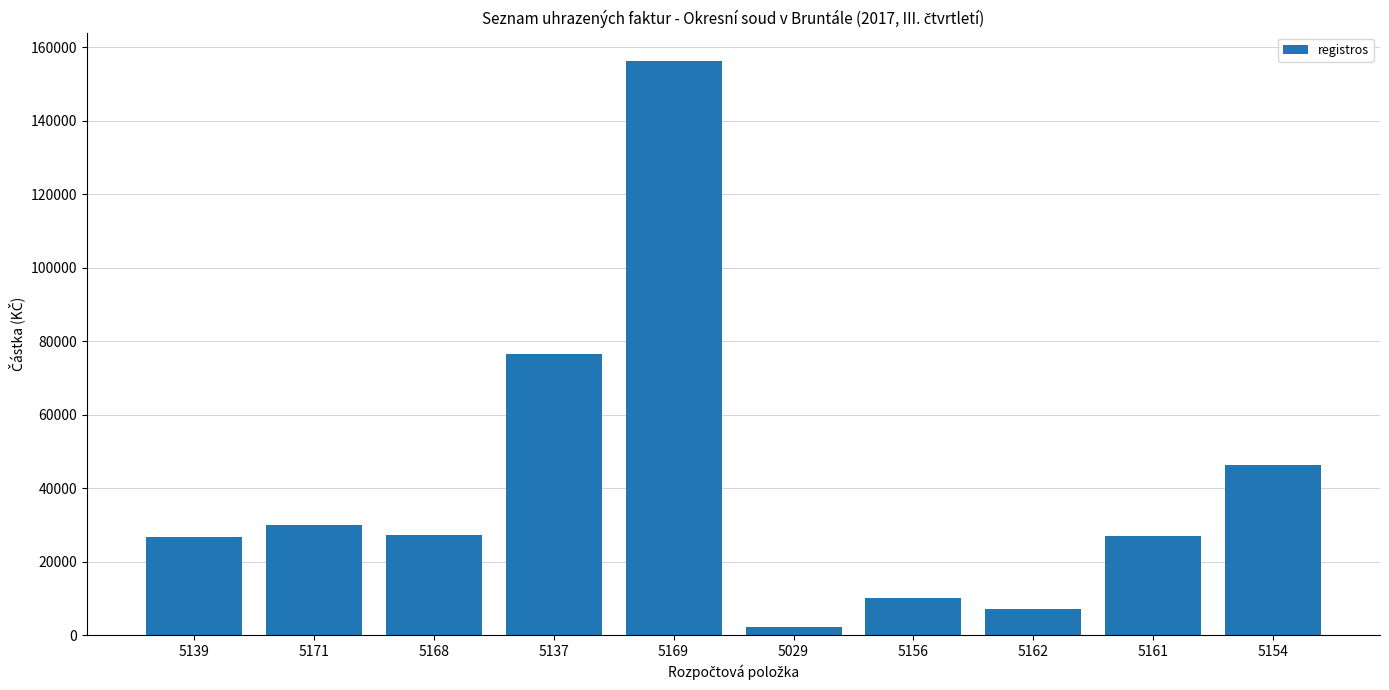

Read the value at 5169.

156102.0